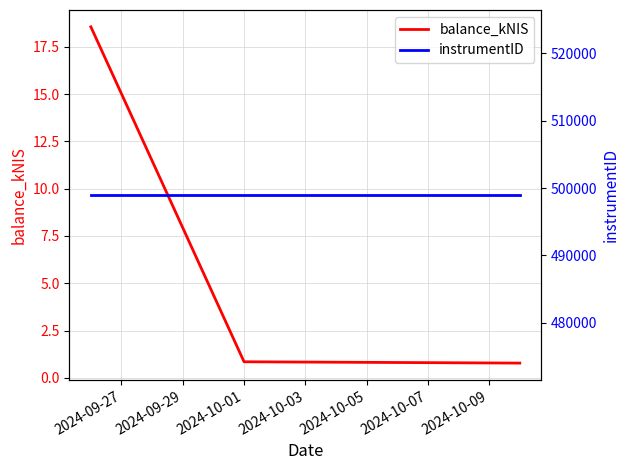

What is the minimum value for balance_kNIS?

0.8